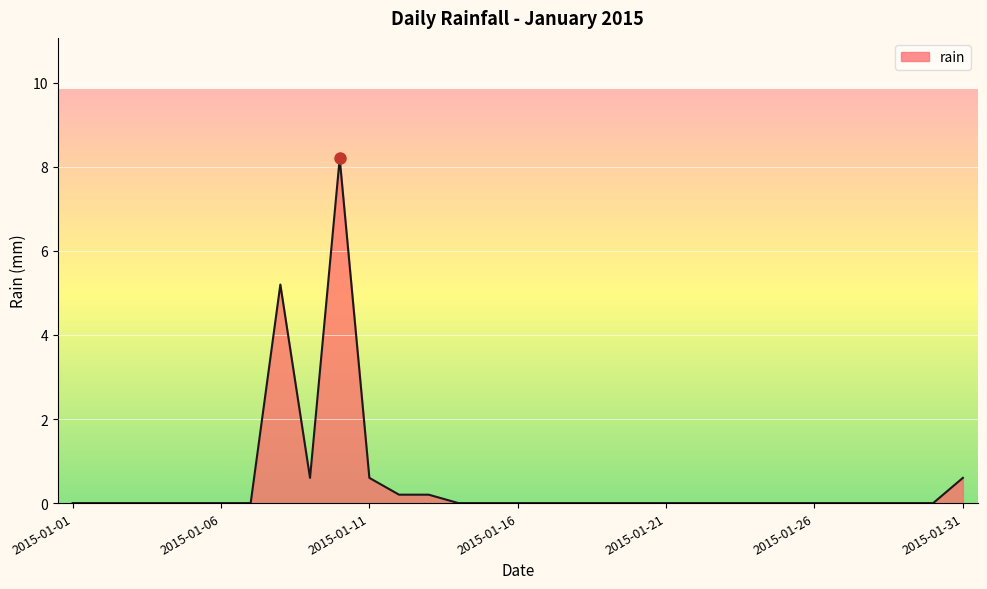

What is the difference between the maximum and minimum values?

8.2